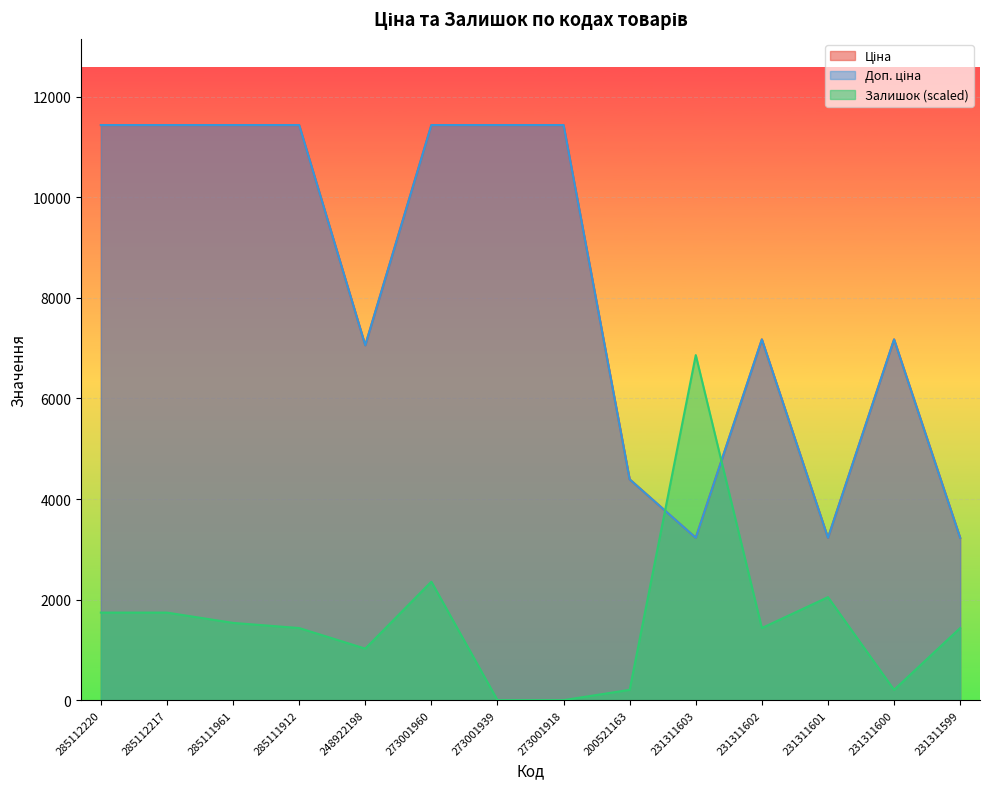

Reading left to right, extract all data points from this chart.

Ціна: 285112220=11436.8	285112217=11436.8	285111961=11436.8	285111912=11436.8	248922198=7057.5	273001960=11436.8	273001939=11436.8	273001918=11436.8	200521163=4390.9	231311603=3228.1	231311602=7173.5	231311601=3228.1	231311600=7173.5	231311599=3228.1
Доп. ціна: 285112220=11436.8	285112217=11436.8	285111961=11436.8	285111912=11436.8	248922198=7057.5	273001960=11436.8	273001939=11436.8	273001918=11436.8	200521163=4391.0	231311603=3228.0	231311602=7173.5	231311601=3228.0	231311600=7173.5	231311599=3228.0
Залишок: 285112220=1741.1	285112217=1741.1	285111961=1536.3	285111912=1433.9	248922198=1024.2	273001960=2355.6	273001939=0.0	273001918=0.0	200521163=204.8	231311603=6862.1	231311602=1433.9	231311601=2048.4	231311600=204.8	231311599=1433.9